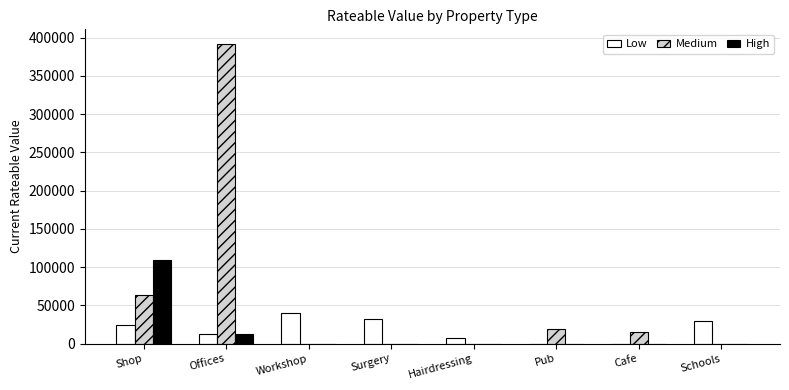

What is the sum of all High values?

121725